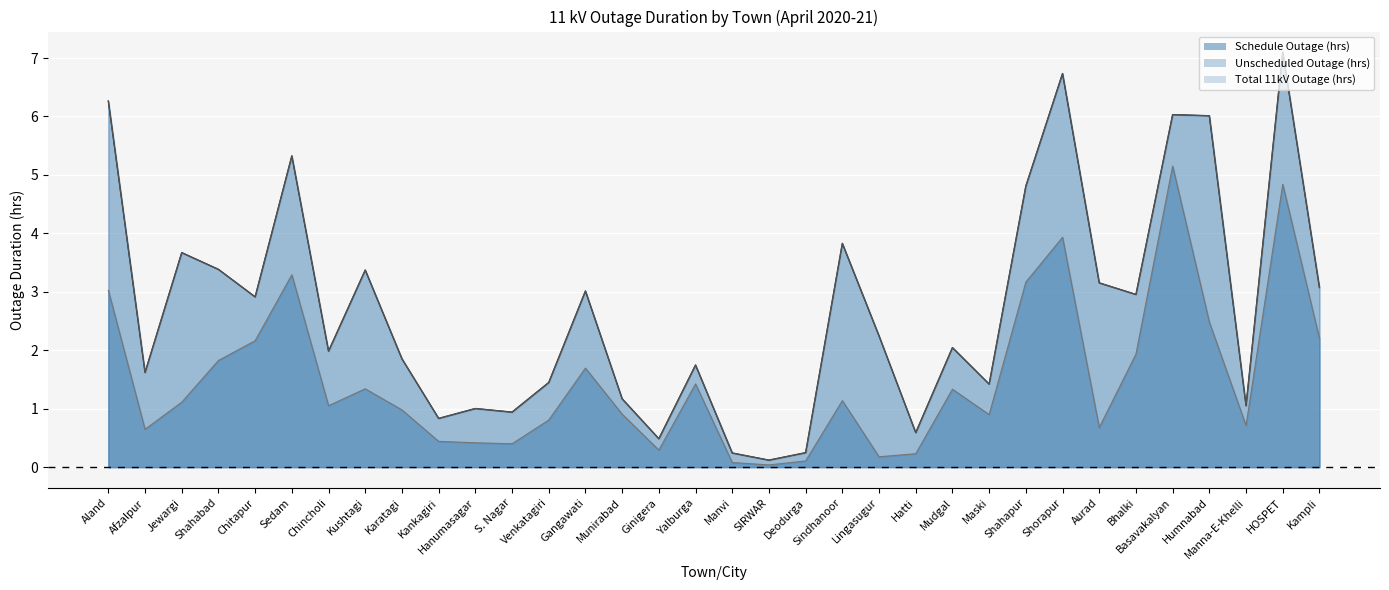

What is the label of the 25th point from the right?

Kankagiri